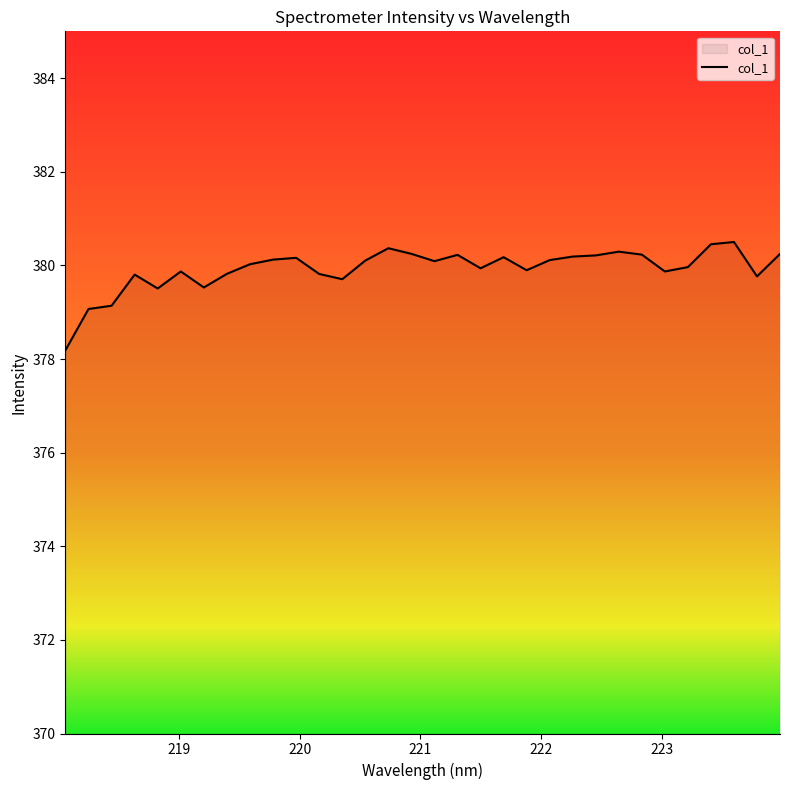

What is the difference between the maximum and minimum values?

2.3